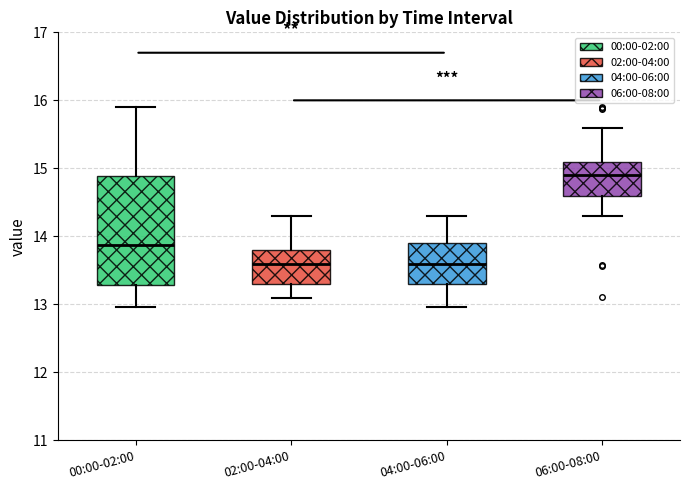

Where does the lower whisker of the box for 06:00-08:00 end on the y-axis? The values are not printed on the chart, so give them approximately, as read against the axis.

14.3